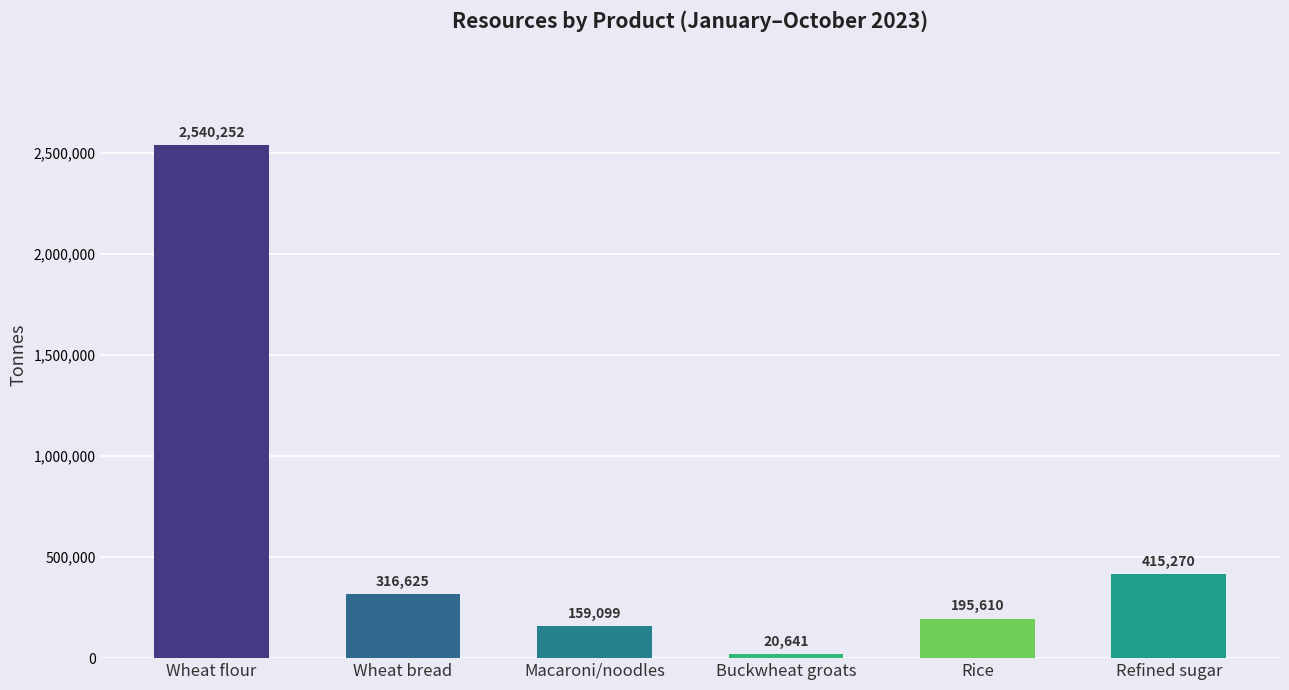

Which category has the lowest value across all series?

Buckwheat groats